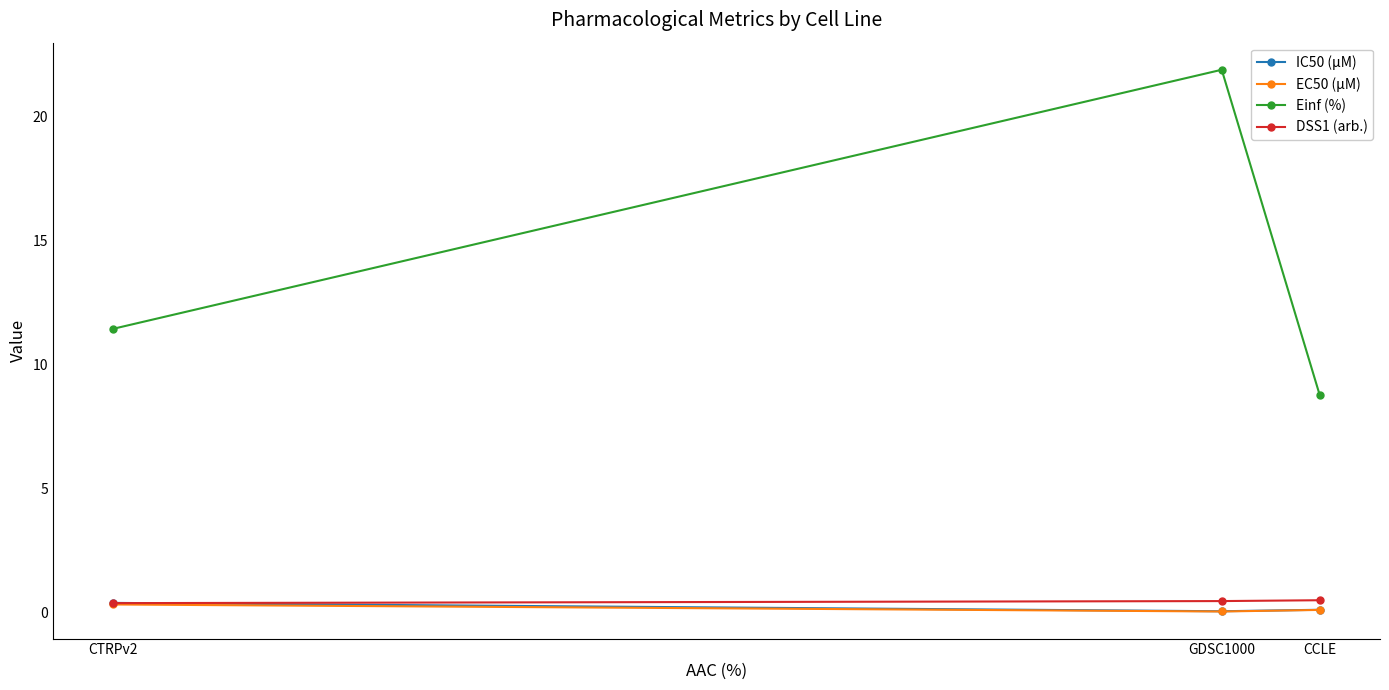

How many series are shown in this chart?

4